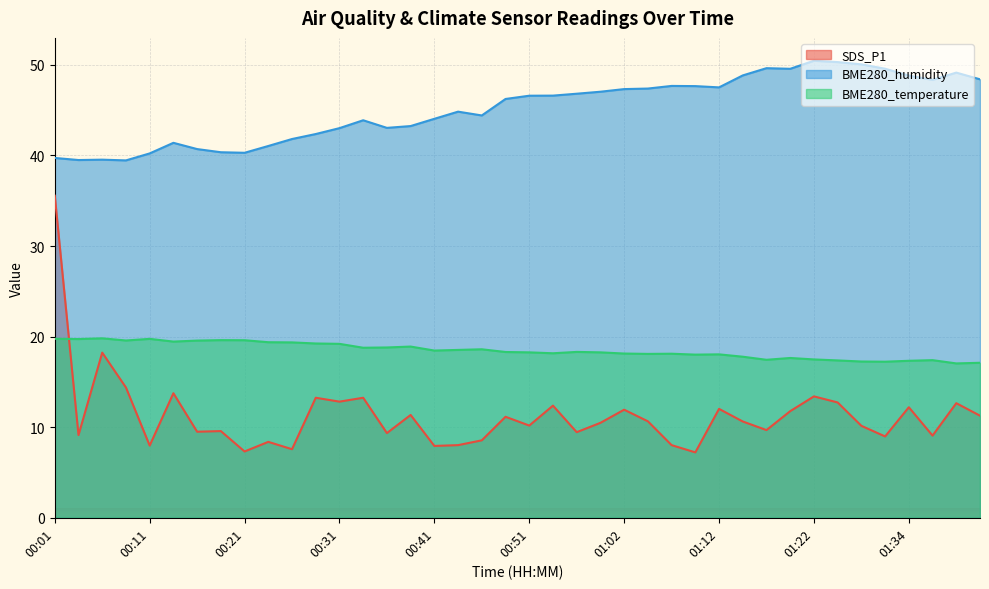

What is the approximate value of SDS_P1 at 00:49?

11.2